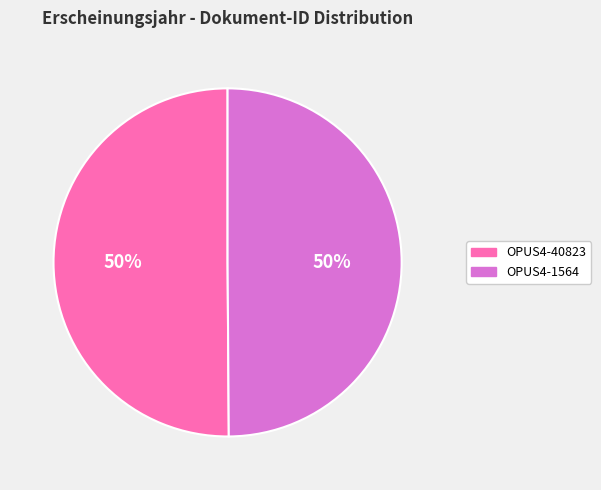

True or false: OPUS4-40823 accounts for 50% of the total.

True